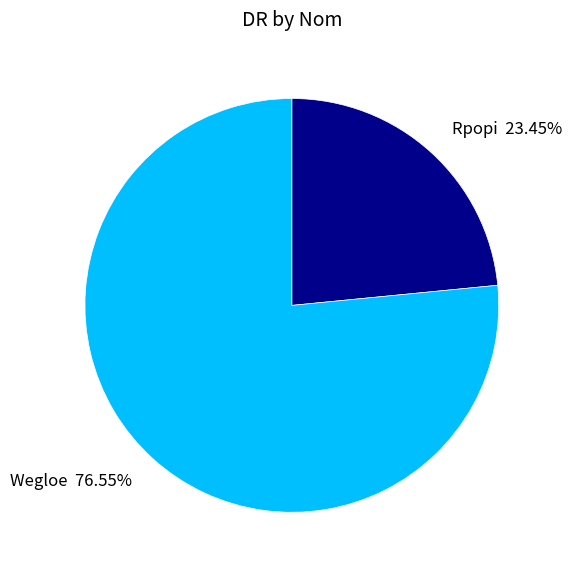

What percentage do Wegloe and Rpopi together represent?

100.0%